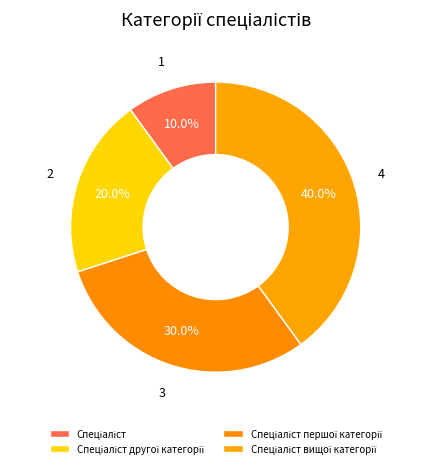

What is the largest slice in the pie chart?

Спеціаліст вищої категорії